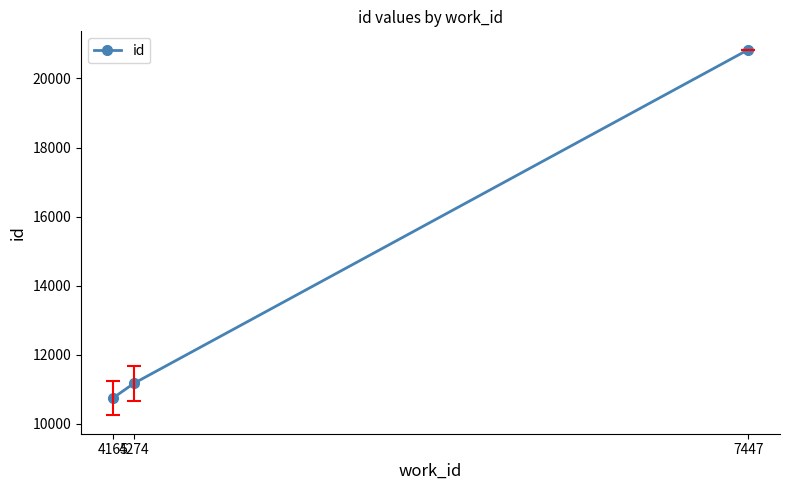

How many data points are less than 11171?

1